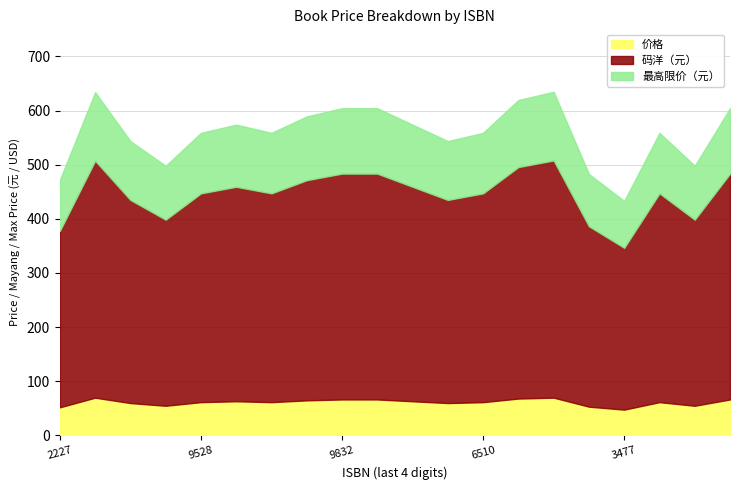

True or false: 价格 and 码洋（元） cross at least once.

False